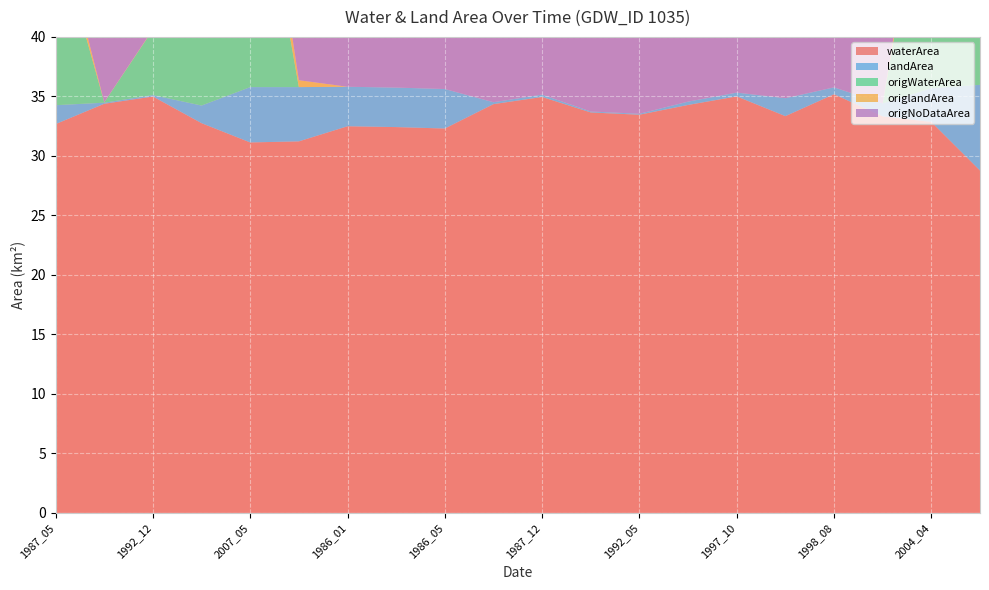

Reading left to right, extract all data points from this chart.

waterArea: 1987_05=32.7	1992_01=34.4	1992_12=35.0	1997_05=32.8	2007_05=31.1	1990_04=31.2	1986_01=32.5	1986_04=32.4	1986_05=32.3	1987_01=34.4	1987_12=35.0	1992_04=33.6	1992_05=33.5	1997_01=34.3	1997_10=35.0	1998_04=33.3	1998_08=35.2	2002_04=33.3	2004_04=32.9	1984_03=28.8
landArea: 1987_05=1.6	1992_01=0.1	1992_12=0.1	1997_05=1.5	2007_05=4.7	1990_04=4.6	1986_01=3.3	1986_04=3.3	1986_05=3.3	1987_01=0.2	1987_12=0.2	1992_04=0.1	1992_05=0.1	1997_01=0.3	1997_10=0.3	1998_04=1.5	1998_08=0.6	2002_04=1.1	2004_04=2.8	1984_03=7.2
origWaterArea: 1987_05=14.9	1992_01=0.0	1992_12=5.5	1997_05=16.5	2007_05=23.2	1990_04=0.0	1986_01=0.0	1986_04=0.0	1986_05=0.0	1987_01=0.0	1987_12=0.0	1992_04=0.0	1992_05=0.0	1997_01=0.0	1997_10=0.0	1998_04=0.0	1998_08=0.0	2002_04=0.0	2004_04=22.3	1984_03=11.7
origlandArea: 1987_05=1.4	1992_01=0.0	1992_12=0.0	1997_05=1.2	2007_05=4.3	1990_04=0.6	1986_01=0.0	1986_04=0.0	1986_05=0.0	1987_01=0.0	1987_12=0.0	1992_04=0.0	1992_05=0.0	1997_01=0.0	1997_10=0.0	1998_04=0.0	1998_08=0.0	2002_04=0.0	2004_04=1.5	1984_03=2.9
origNoDataArea: 1987_05=19.6	1992_01=35.9	1992_12=30.4	1997_05=18.2	2007_05=8.4	1990_04=35.4	1986_01=36.0	1986_04=36.0	1986_05=36.0	1987_01=36.0	1987_12=36.0	1992_04=36.0	1992_05=36.0	1997_01=36.0	1997_10=36.0	1998_04=36.0	1998_08=36.0	2002_04=36.0	2004_04=12.2	1984_03=21.4